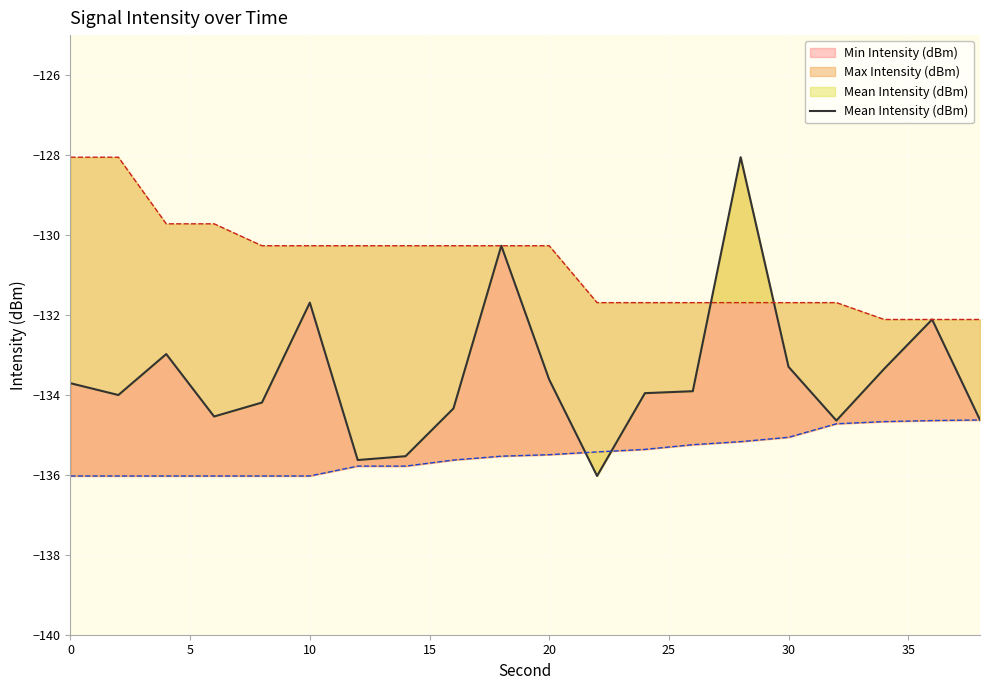

How many lines are shown in the chart?

1